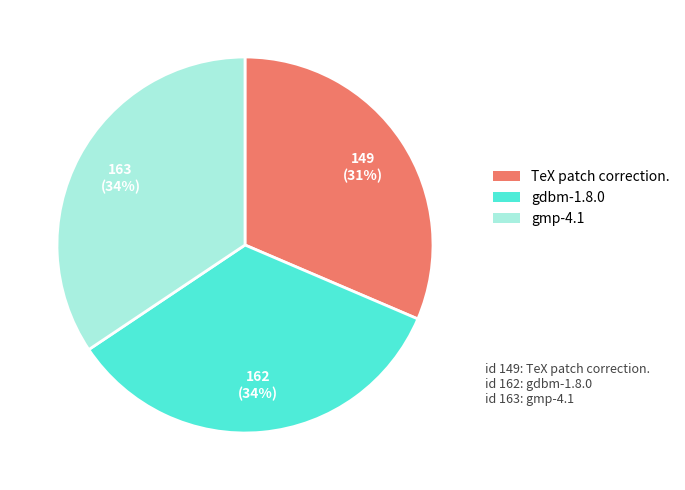

To the nearest percent, what is the difference between the gmp-4.1 and TeX patch correction. slice percentages?

3%